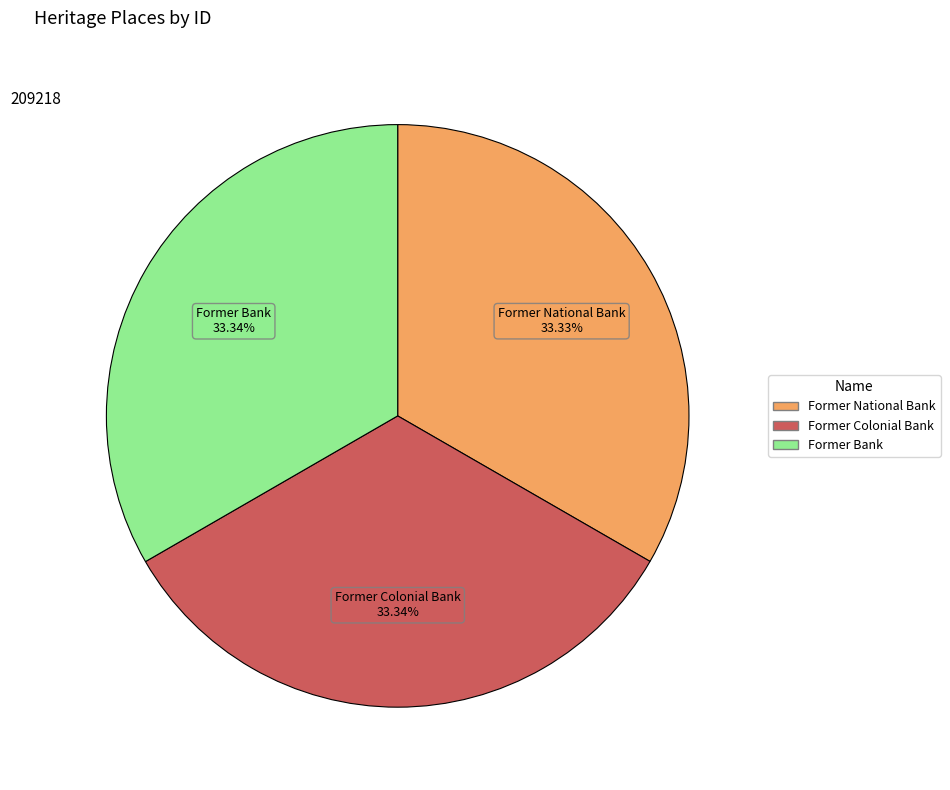

To the nearest percent, what is the combined percentage of Former Colonial Bank and Former National Bank?

67%